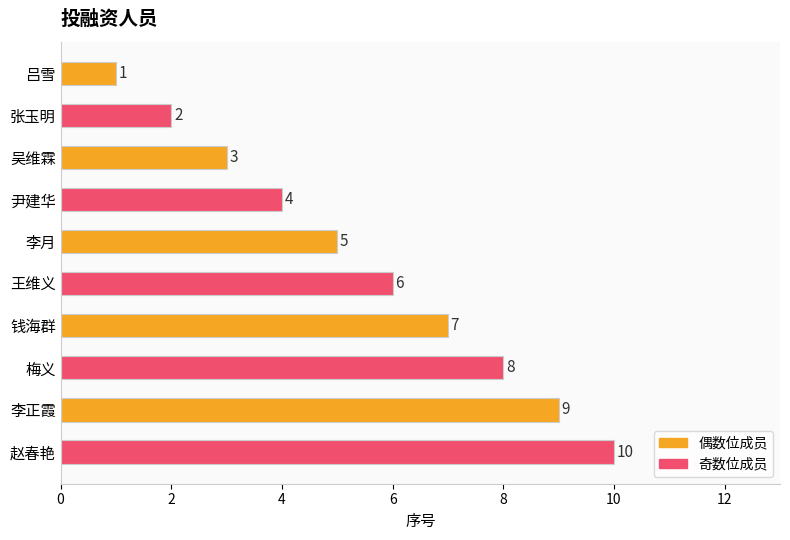

Where is the data nearest to the value 5?

李月